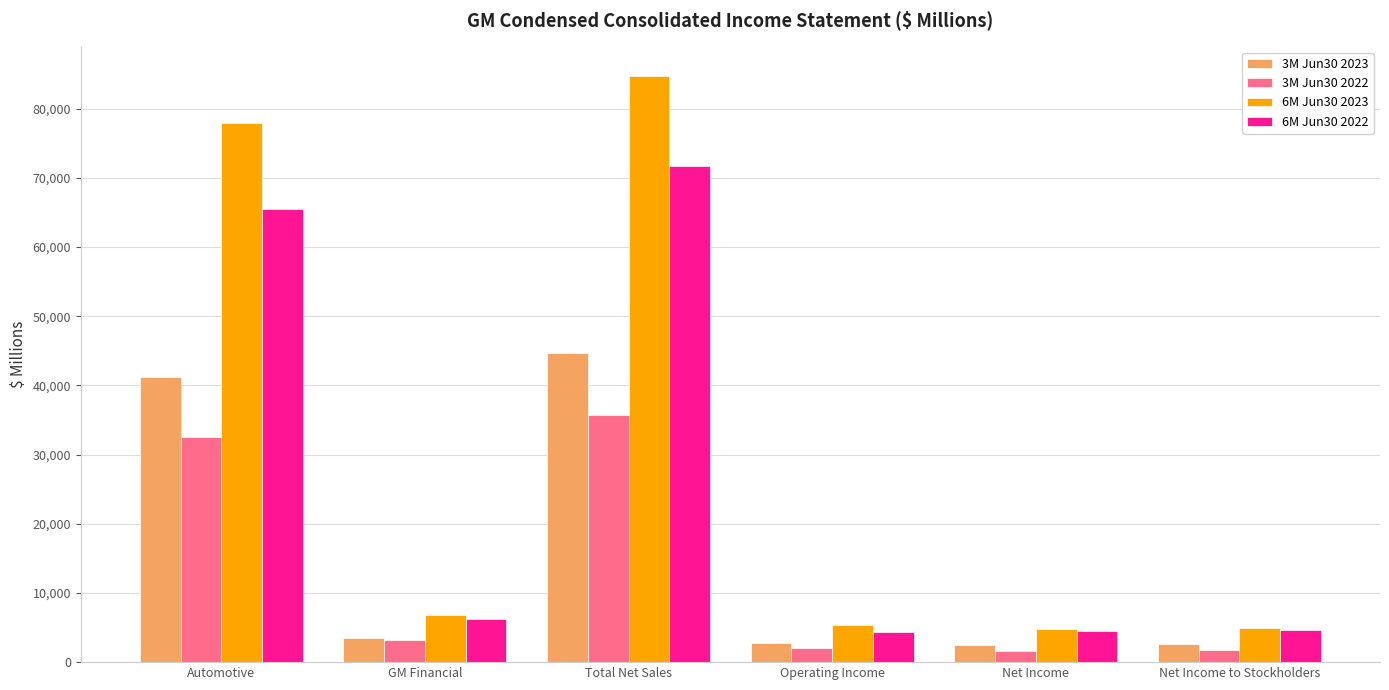

How many bars are there in total?

24